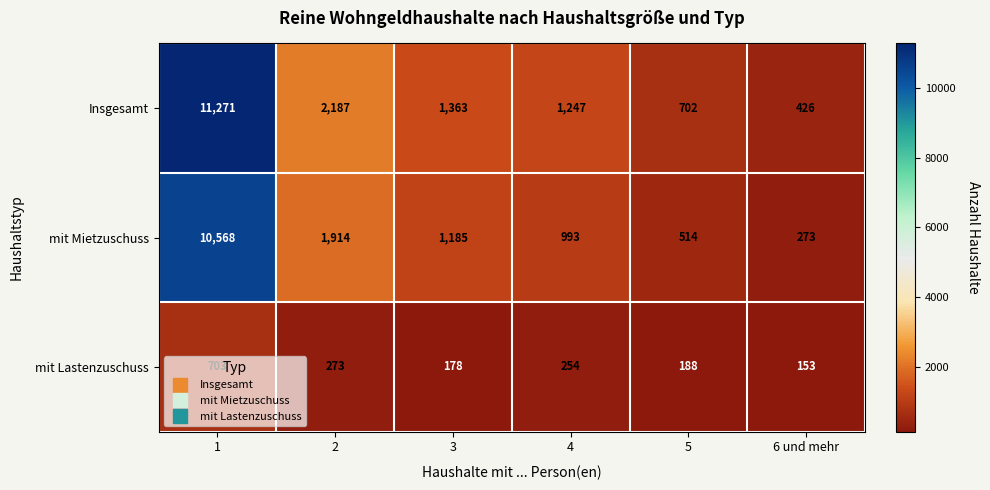

What is the maximum value for Insgesamt?

11271